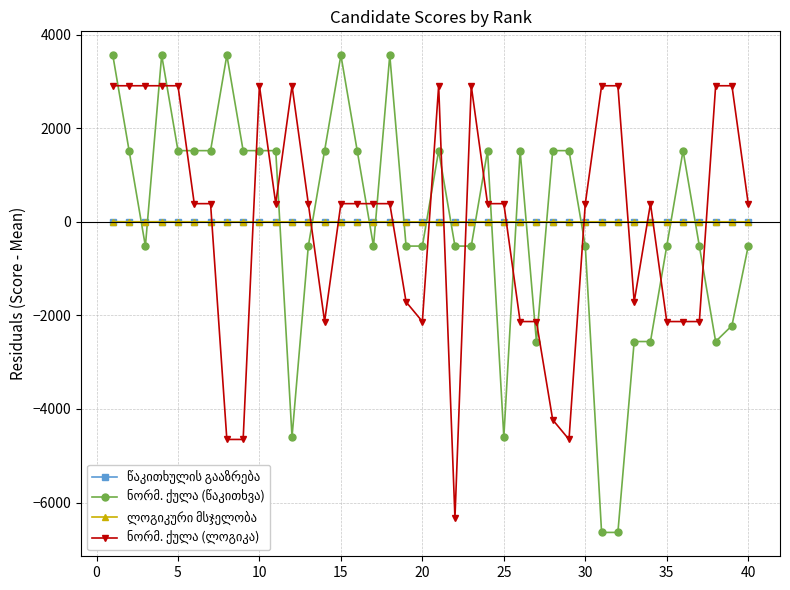

What is the maximum value shown in the chart?

3561.5